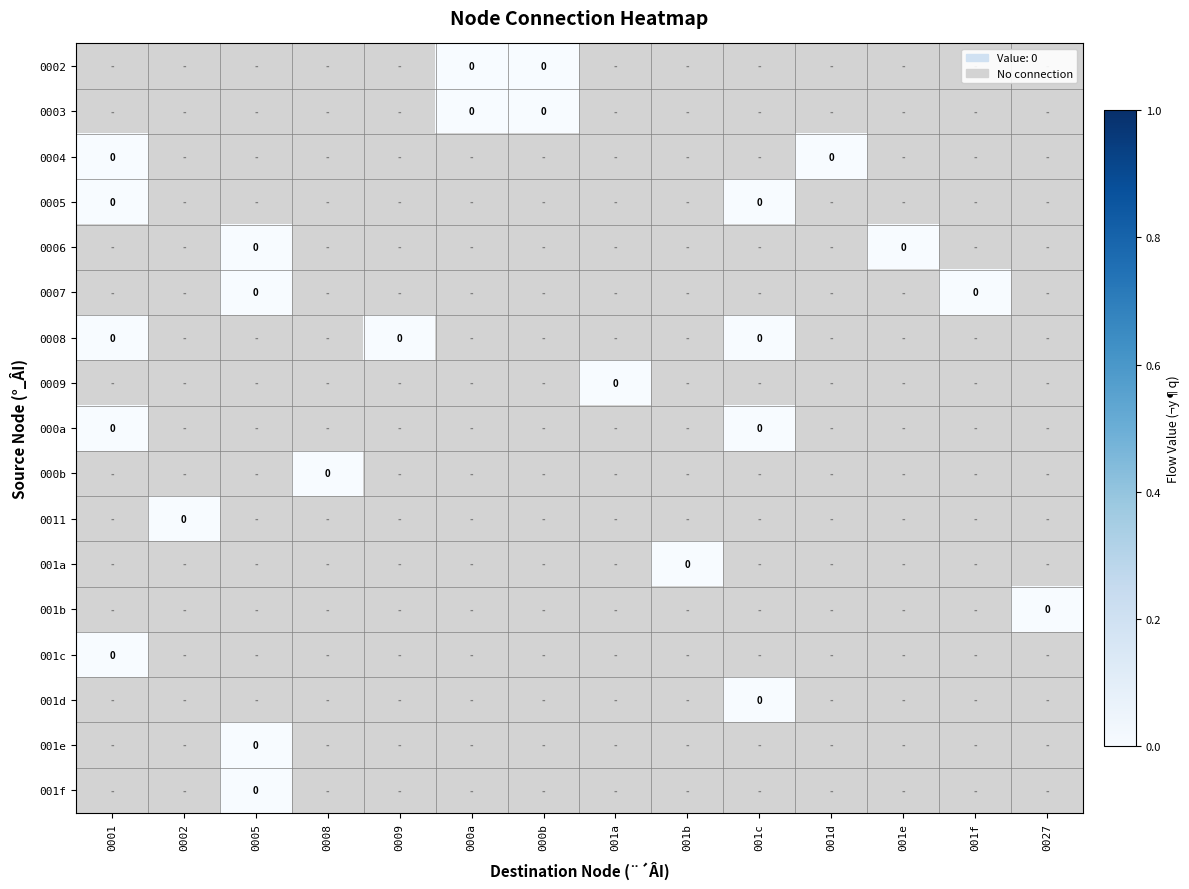

What is the minimum value shown in the chart?

-1